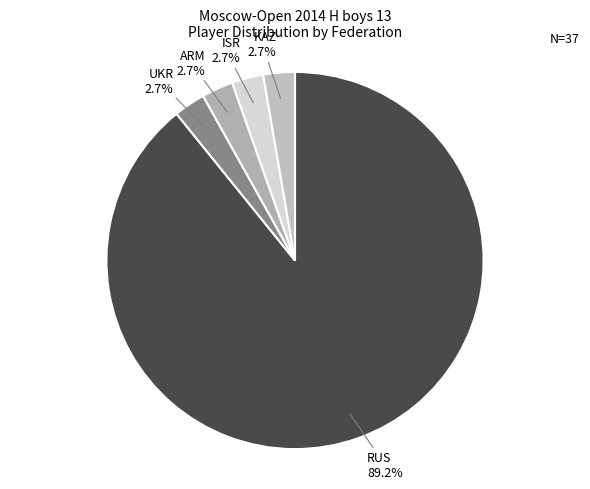

What is the largest slice in the pie chart?

RUS